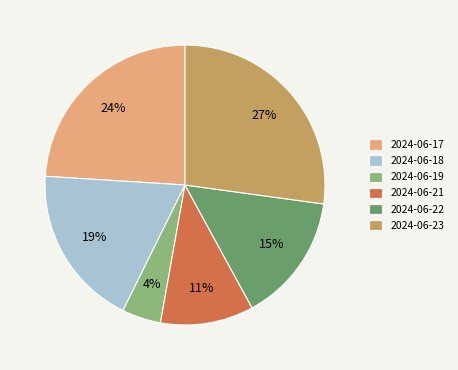

Do 2024-06-18 and 2024-06-21 together represent more than half of the pie?

No